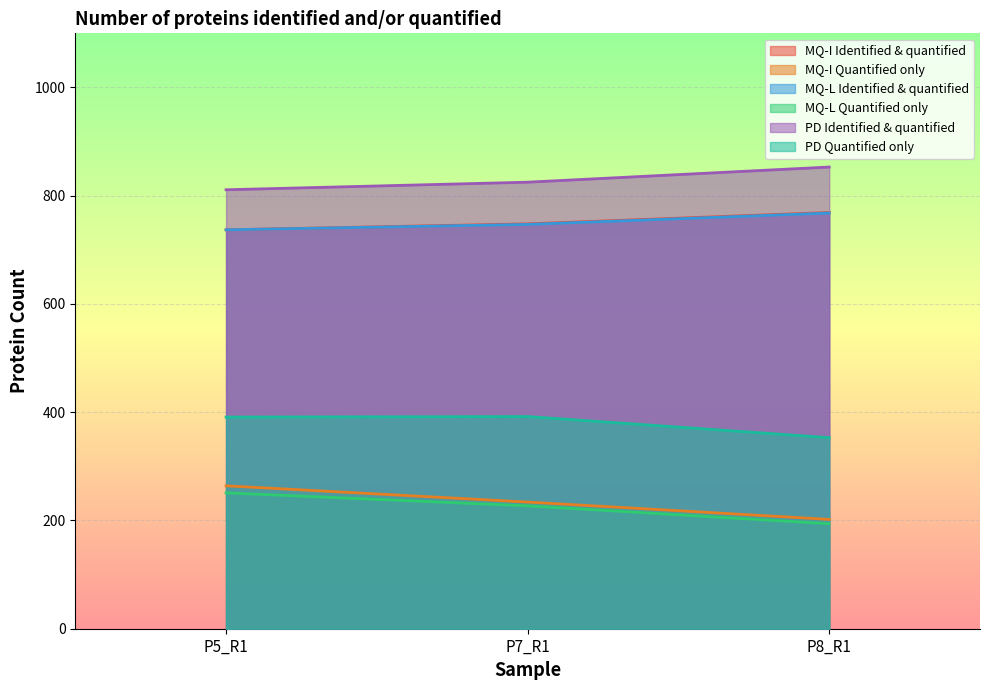

What is the smallest value displayed?

194